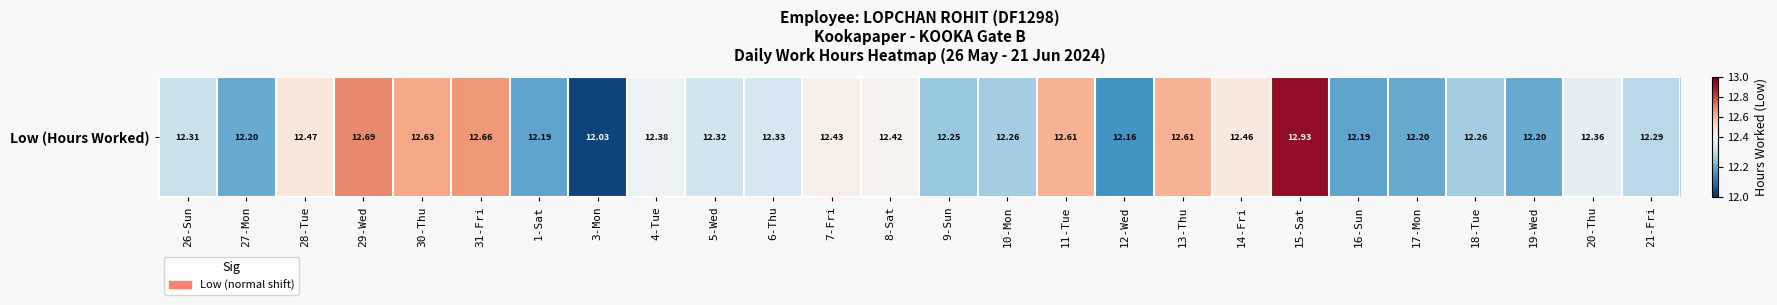

Is it true that the value at 14-Fri is 20.0?

False